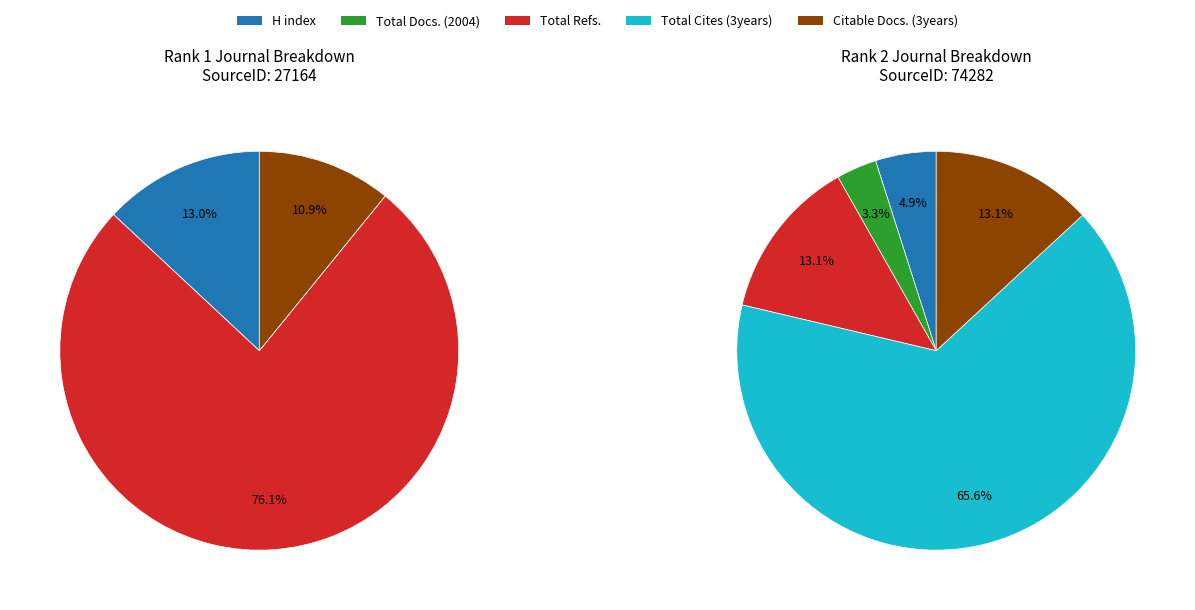

To the nearest percent, what is the combined percentage of 1 and 2?

100%